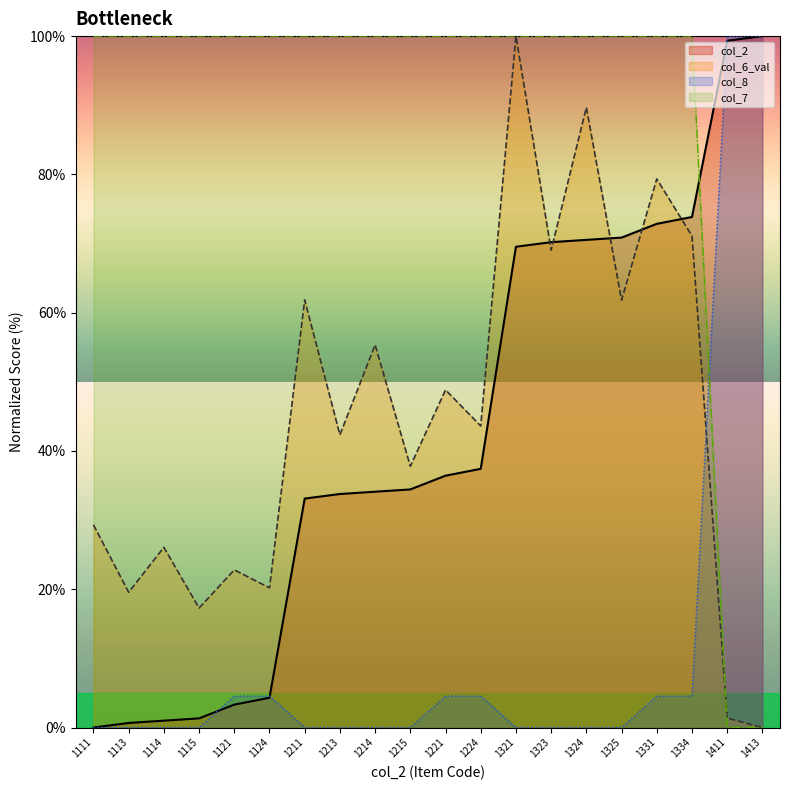

Which category has the highest value across all series?

1413